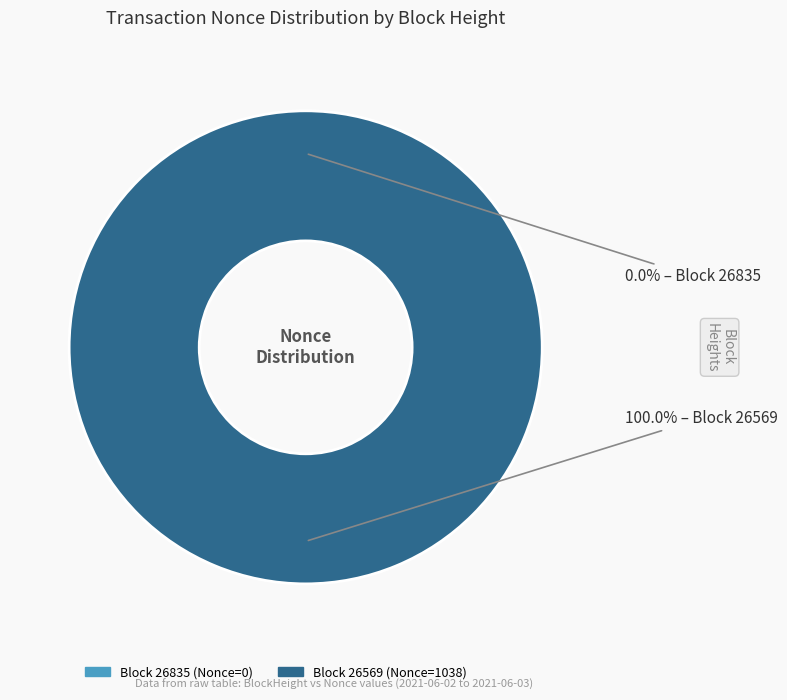

What is the change in value from 26835 to 26569?

+1038